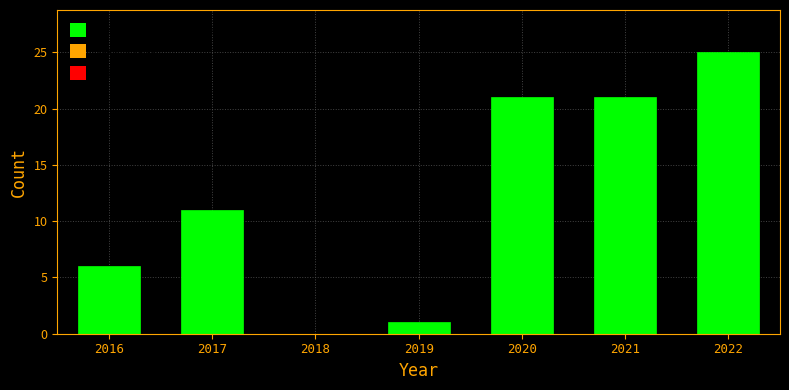

Reading left to right, list every bar in this chart as the range it spans on the x-axis followed by its height. The values are not printed on the chart, so give them approximately, as read against the axis.

2015.5 to 2016.5: 6
2016.5 to 2017.5: 11
2017.5 to 2018.5: 0
2018.5 to 2019.5: 1
2019.5 to 2020.5: 21
2020.5 to 2021.5: 21
2021.5 to 2022.5: 25